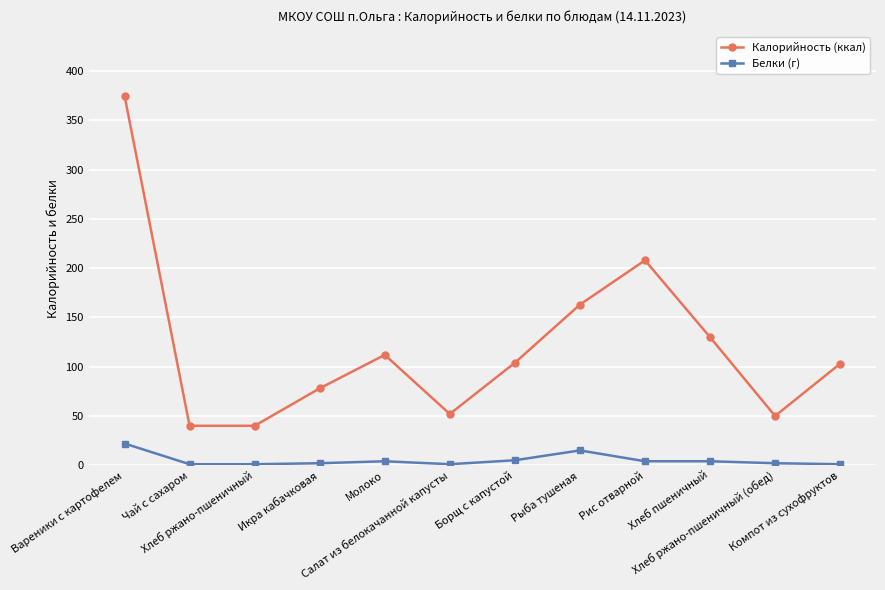

How many interior local peaks does the Калорийность (ккал) series have?

2